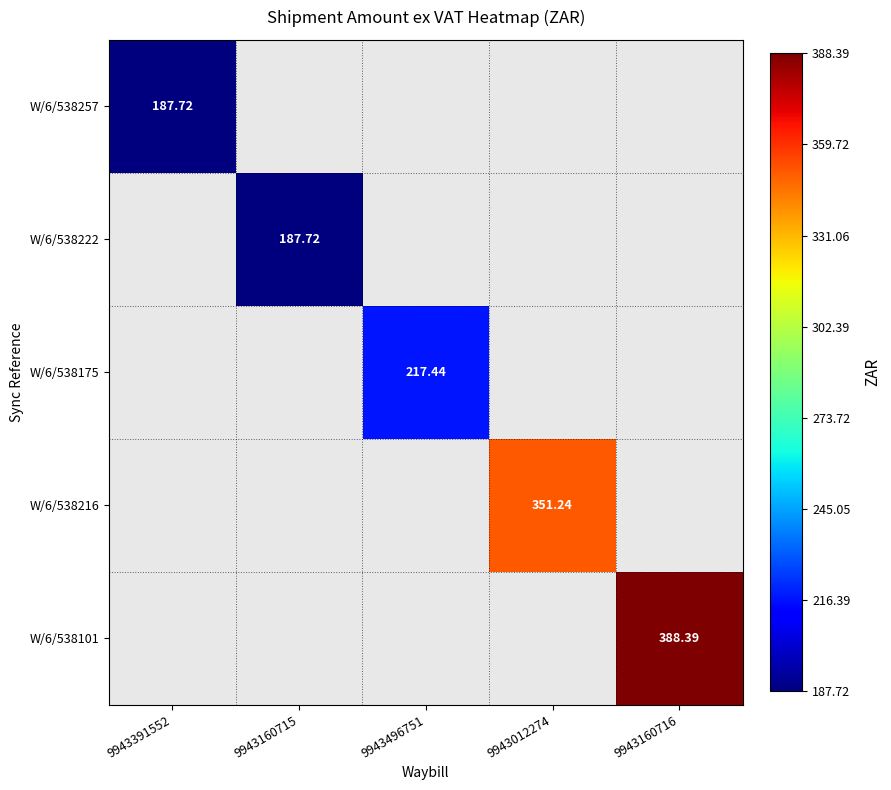

What is the smallest value displayed?

187.7